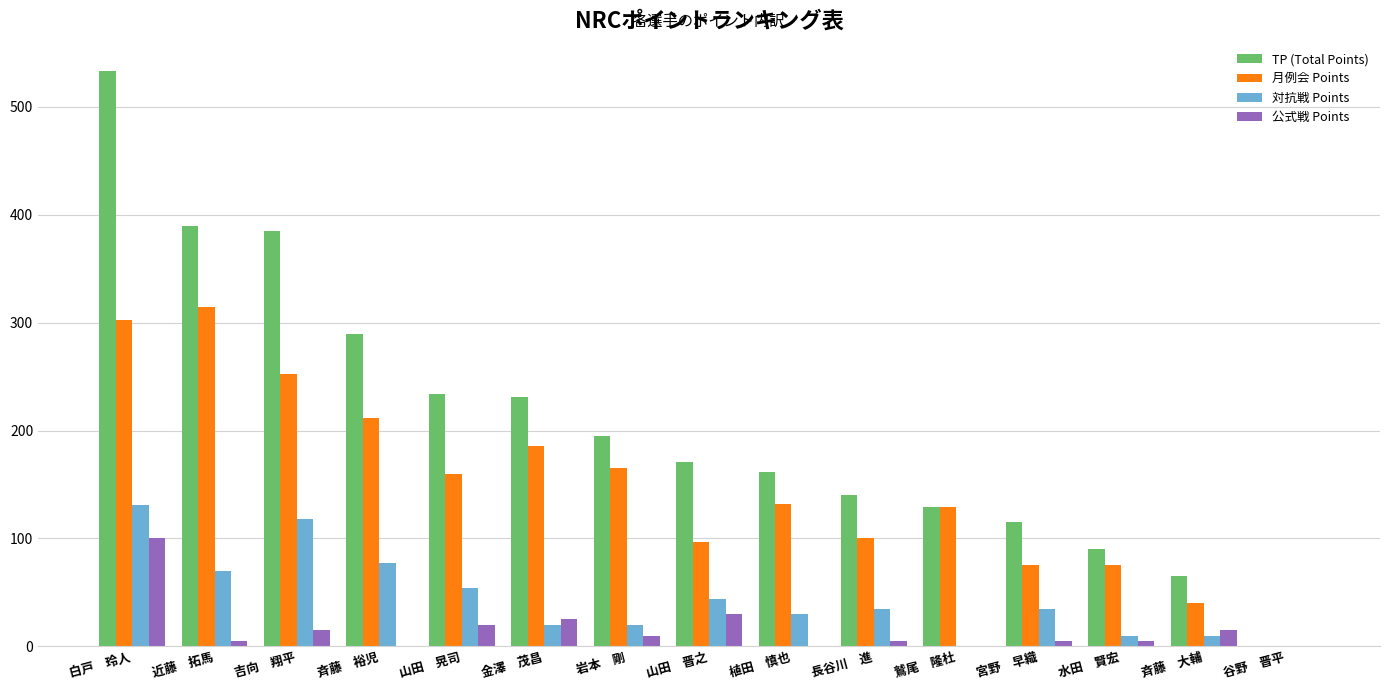

Reading left to right, list all the values displayed in this chart.

TP (Total Points): 533	389	385	289	234	231	195	171	162	140	129	115	90	65	0
月例会 Points: 302	314	252	212	160	186	165	97	132	100	129	75	75	40	0
対抗戦 Points: 131	70	118	77	54	20	20	44	30	35	0	35	10	10	0
公式戦 Points: 100	5	15	0	20	25	10	30	0	5	0	5	5	15	0